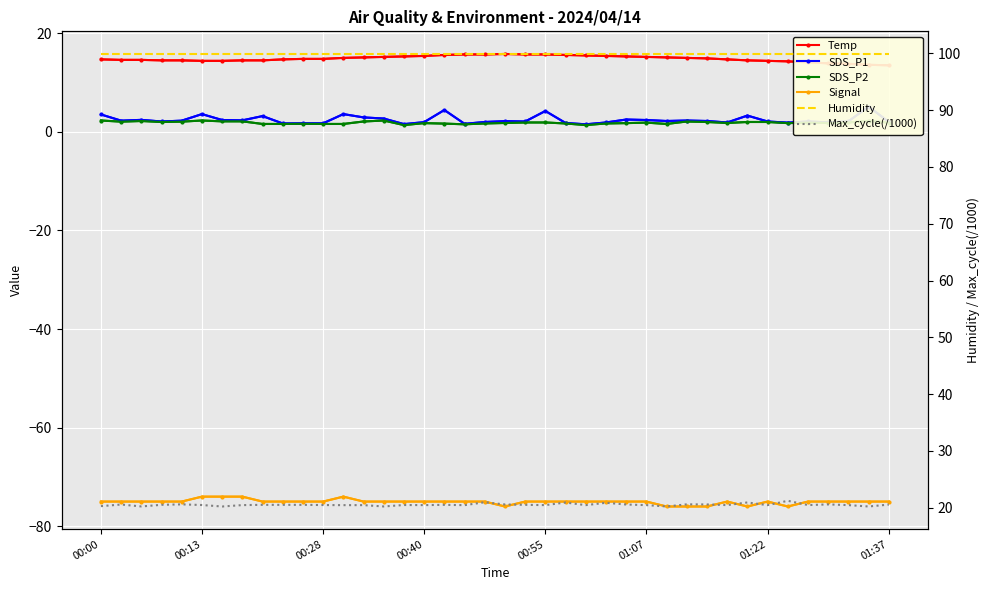

What is the sum of all SDS_P1 values?

97.9